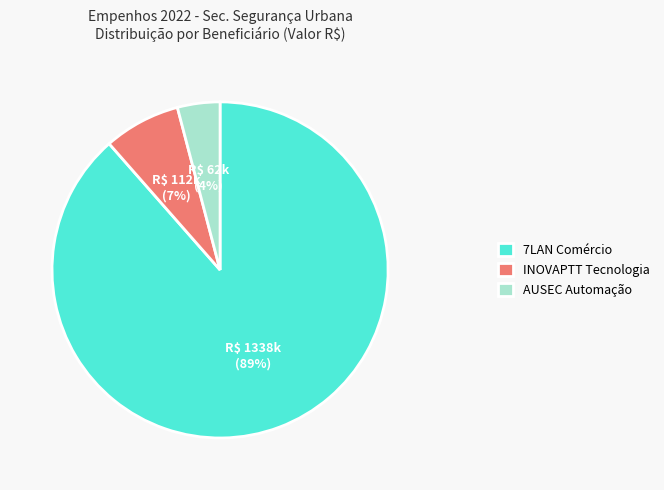

Count the number of slices in the pie.

3